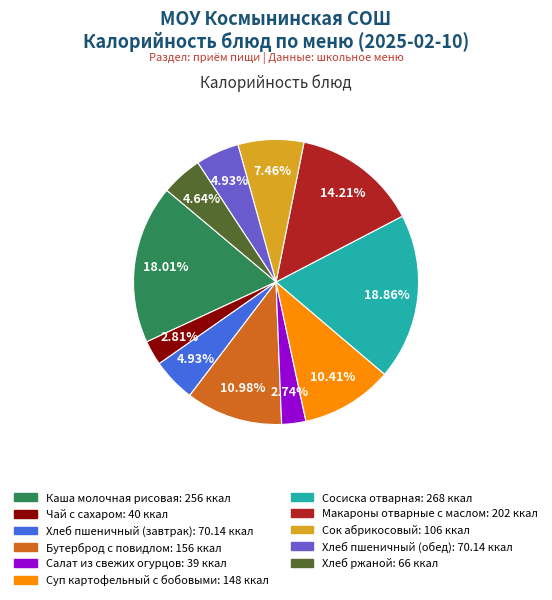

Approximately how many times larger is the value at Хлеб пшеничный (завтрак) compared to Сок абрикосовый?

0.7